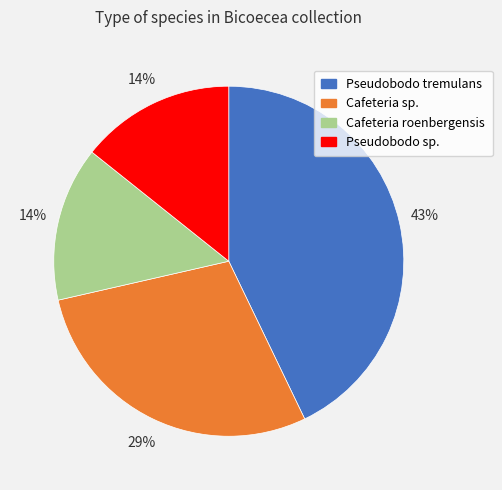

The Pseudobodo sp. slice represents 26% of the pie. True or false?

False